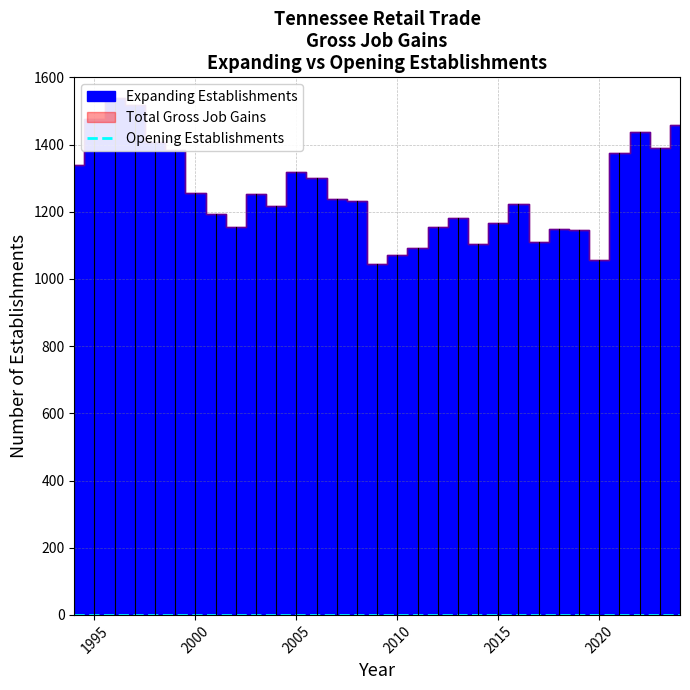

True or false: Total Gross Job Gains and Expanding Establishments intersect in this chart.

False